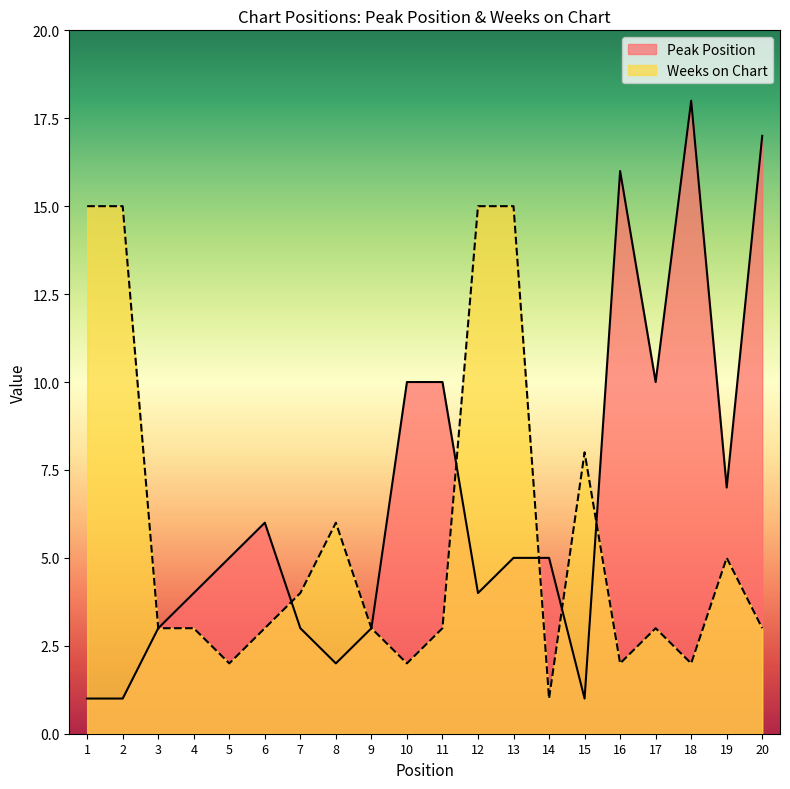

Rank the series by their average value, from lowest to highest.

Weeks on Chart, Peak Position